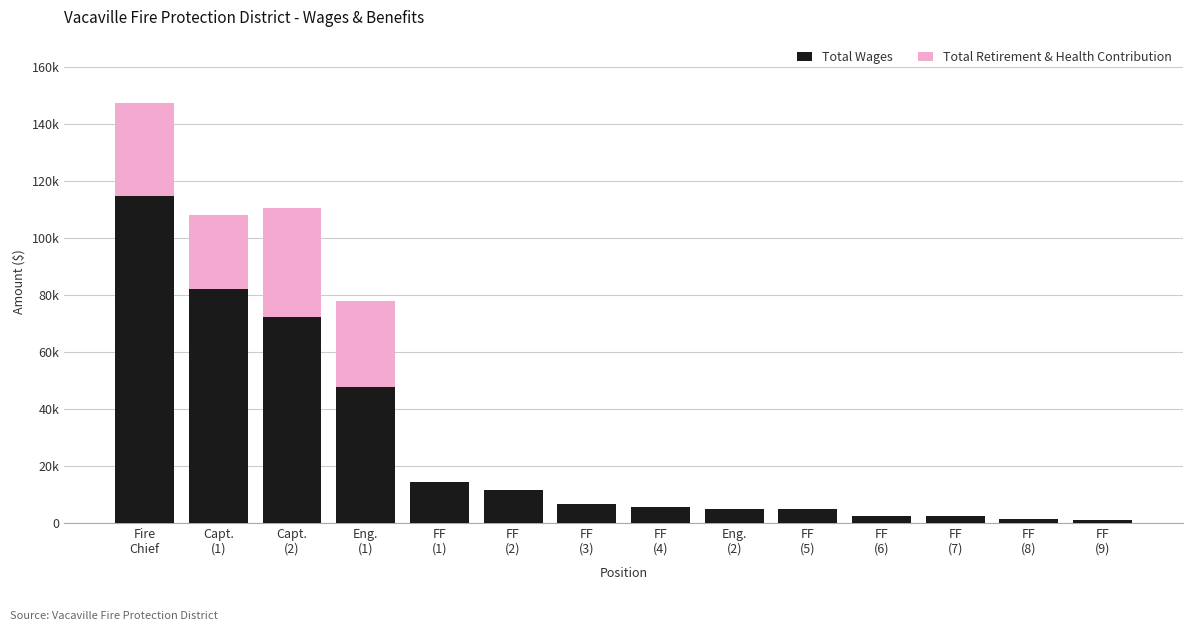

What is the average value of the Total Wages series?

26627